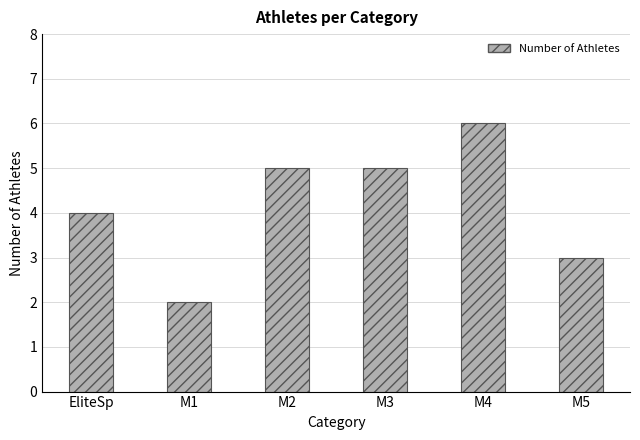

Reading left to right, extract all data points from this chart.

EliteSp=4	M1=2	M2=5	M3=5	M4=6	M5=3